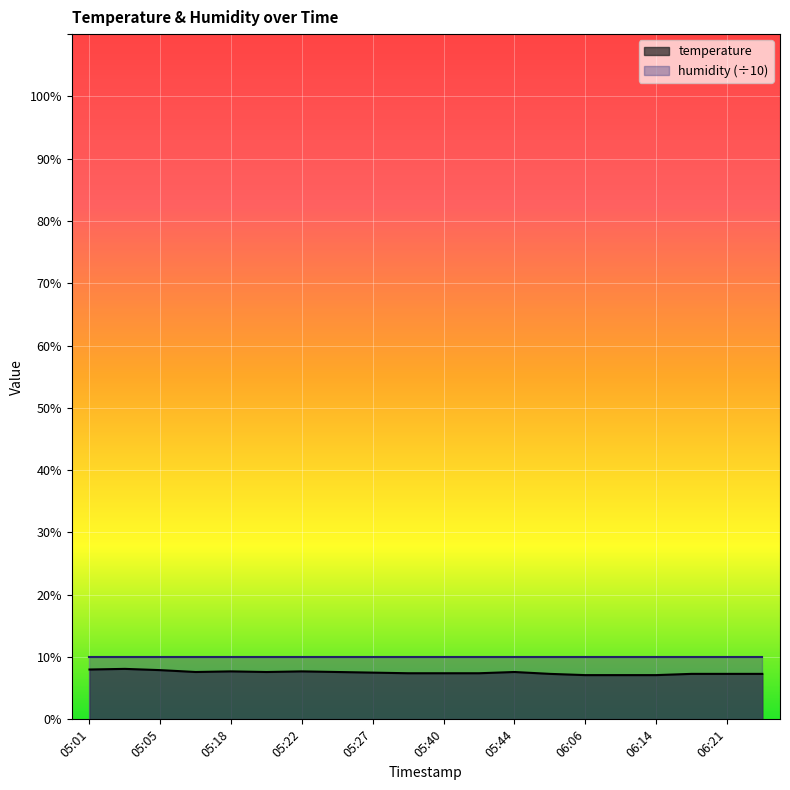

How many lines are shown in the chart?

2